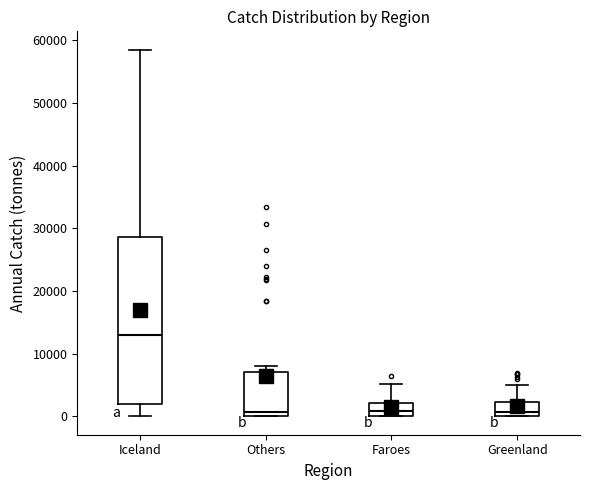

Where is the upper edge of the box for Others on the y-axis? The values are not printed on the chart, so give them approximately, as read against the axis.

7000